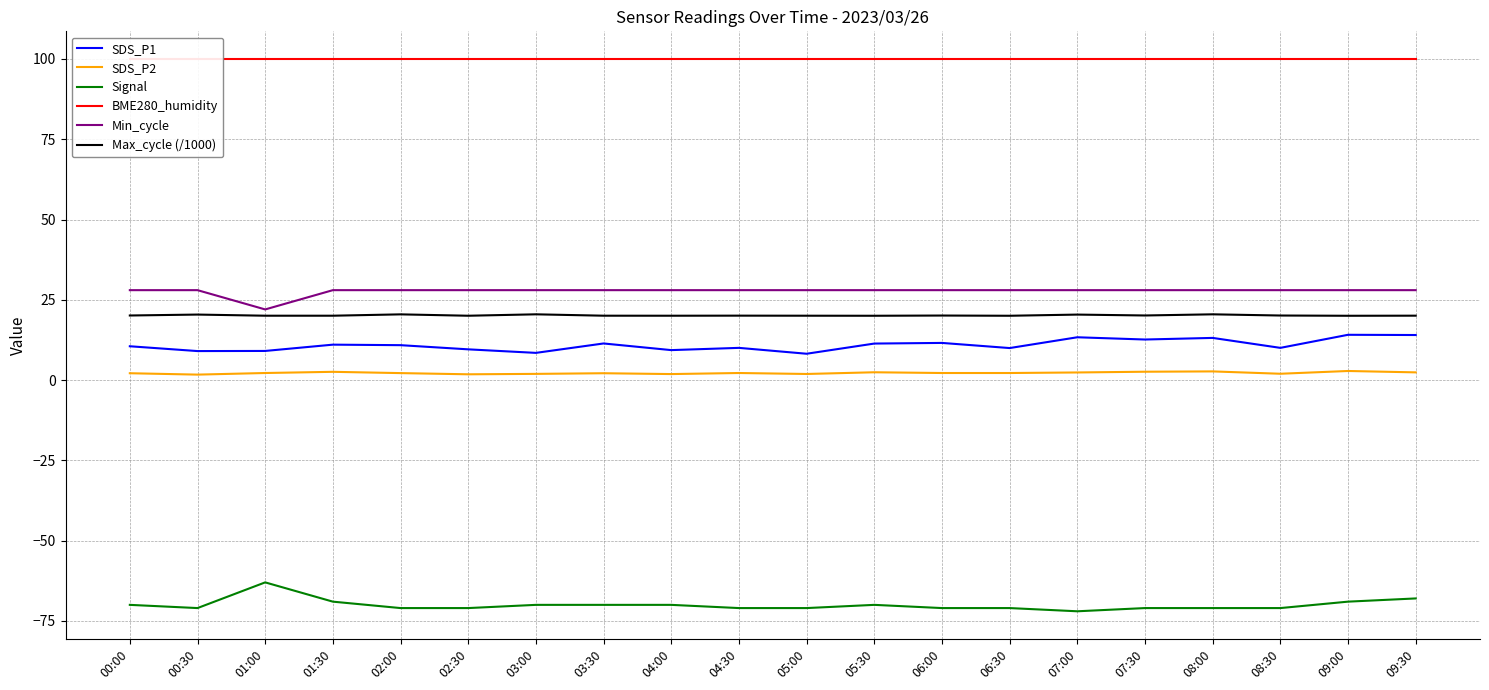

Reading right to left, list all the values displayed in this chart.

SDS_P1: 14.0	14.1	10.0	13.1	12.6	13.3	10.0	11.6	11.4	8.2	10.0	9.3	11.4	8.5	9.6	10.9	11.0	9.1	9.0	10.5
SDS_P2: 2.4	2.8	2.0	2.7	2.6	2.4	2.2	2.2	2.4	1.9	2.2	1.9	2.1	1.9	1.8	2.2	2.6	2.2	1.7	2.1
Signal: -68.0	-69.0	-71.0	-71.0	-71.0	-72.0	-71.0	-71.0	-70.0	-71.0	-71.0	-70.0	-70.0	-70.0	-71.0	-71.0	-69.0	-63.0	-71.0	-70.0
BME280_humidity: 100.0	100.0	100.0	100.0	100.0	100.0	100.0	100.0	100.0	100.0	100.0	100.0	100.0	100.0	100.0	100.0	100.0	100.0	100.0	100.0
Min_cycle: 28.0	28.0	28.0	28.0	28.0	28.0	28.0	28.0	28.0	28.0	28.0	28.0	28.0	28.0	28.0	28.0	28.0	22.0	28.0	28.0
Max_cycle (/1000): 20.1	20.0	20.1	20.5	20.1	20.4	20.0	20.1	20.0	20.0	20.1	20.0	20.0	20.5	20.0	20.5	20.0	20.0	20.4	20.1